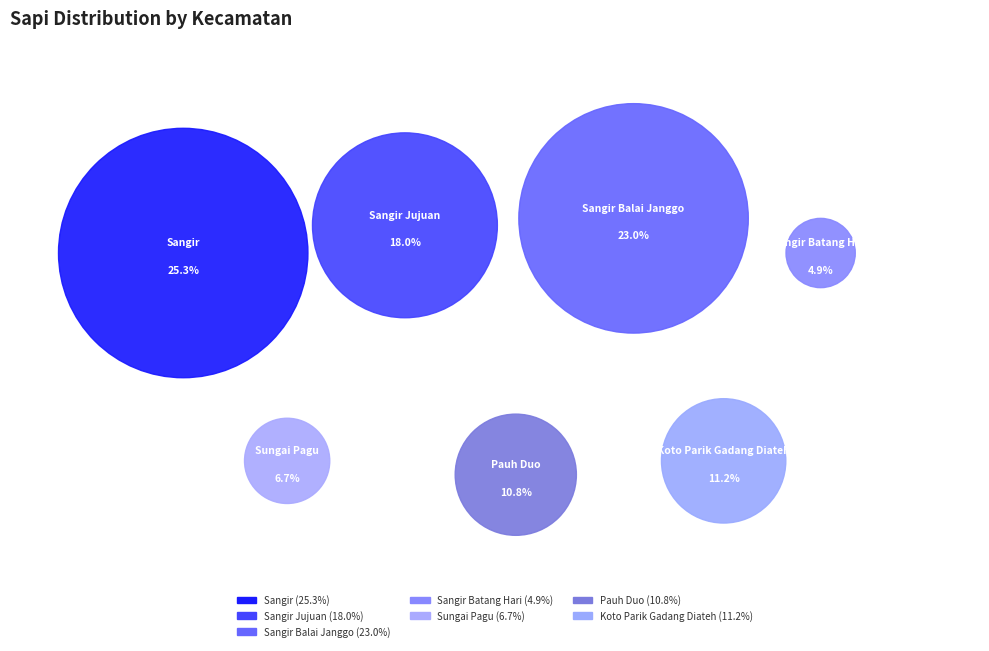

Is 07. Koto Parik Gadang Diateh the majority of the pie?

No